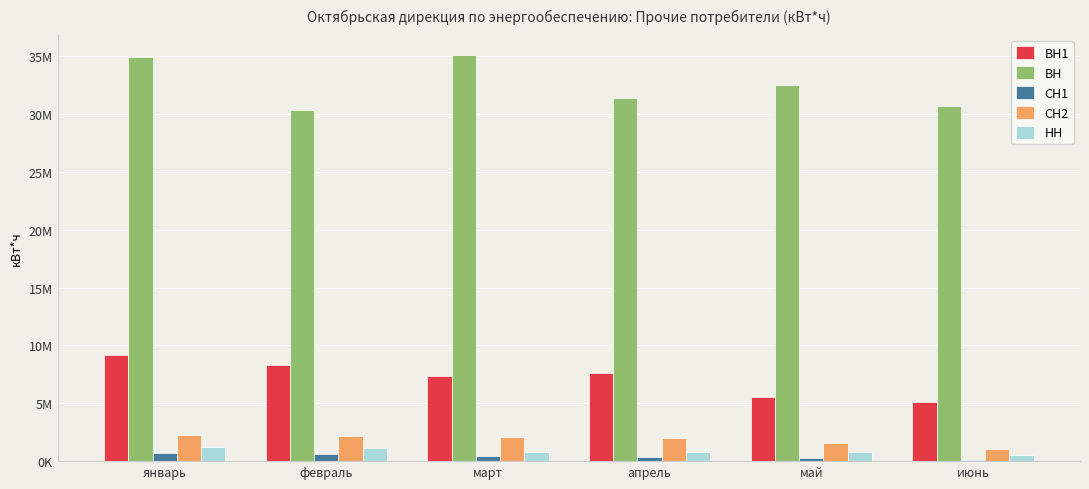

The value of НН at апрель is 765004. True or false?

True